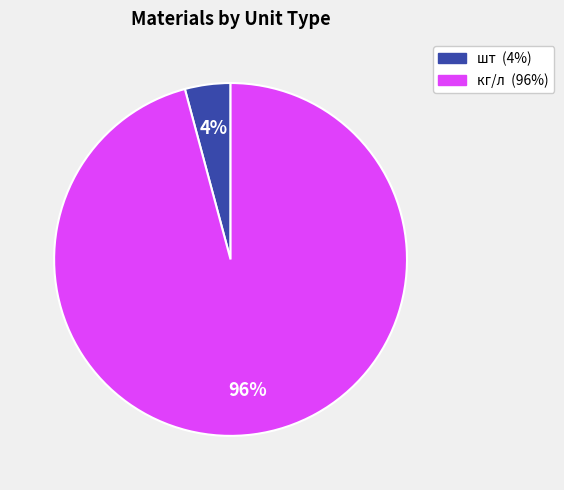

To the nearest percent, what is the difference between the largest and smallest slice percentages?

92%